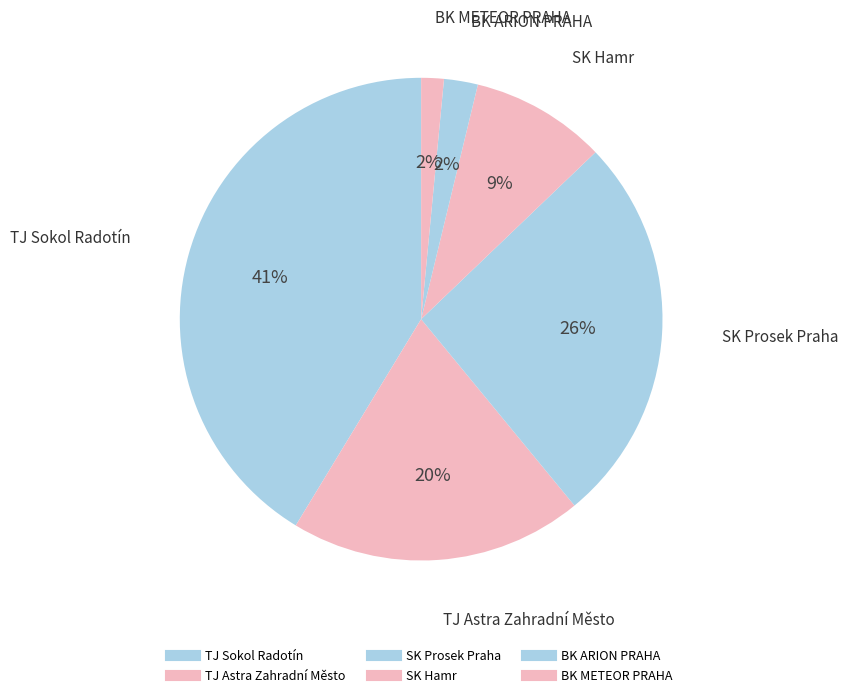

How many slices are in this pie chart?

6